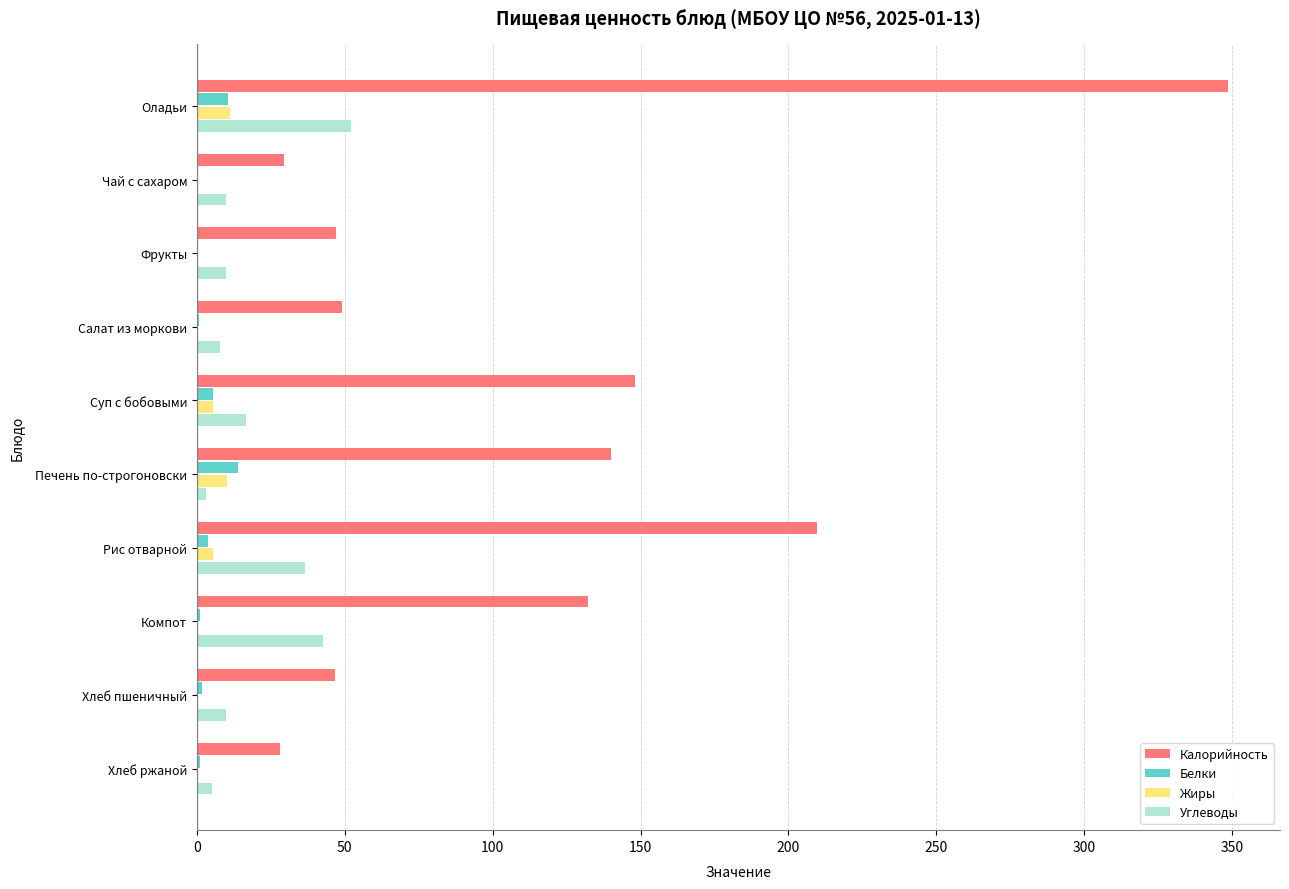

Which series has the largest total across all categories?

Калорийность